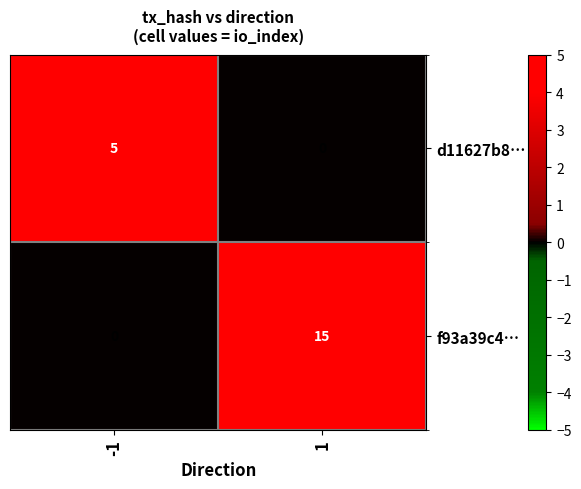

At which category is the sum across all series the highest?

1